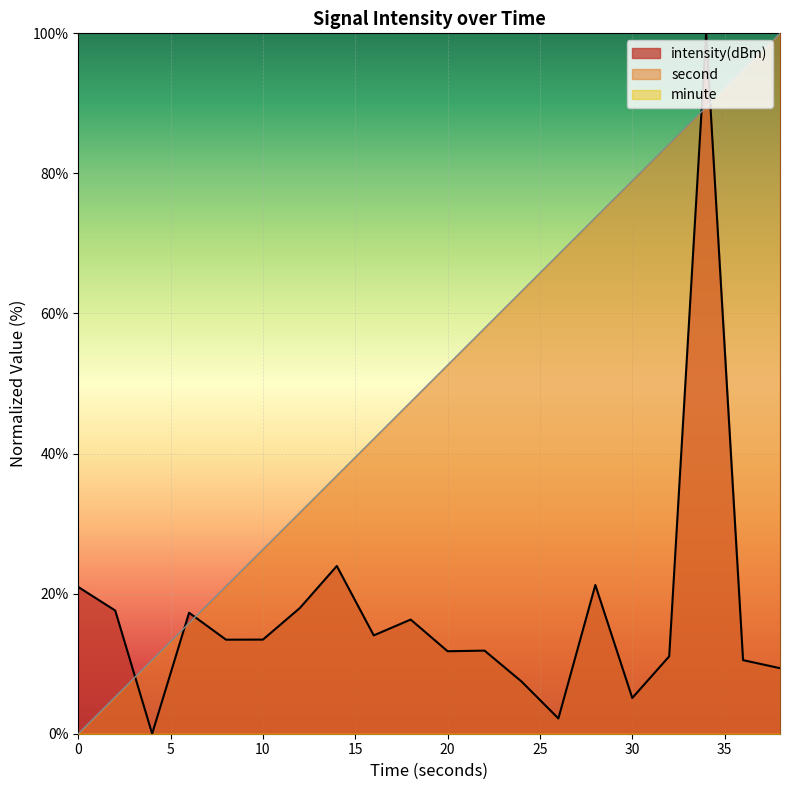

What is the sum of the second values at 6 and 36?

110.5